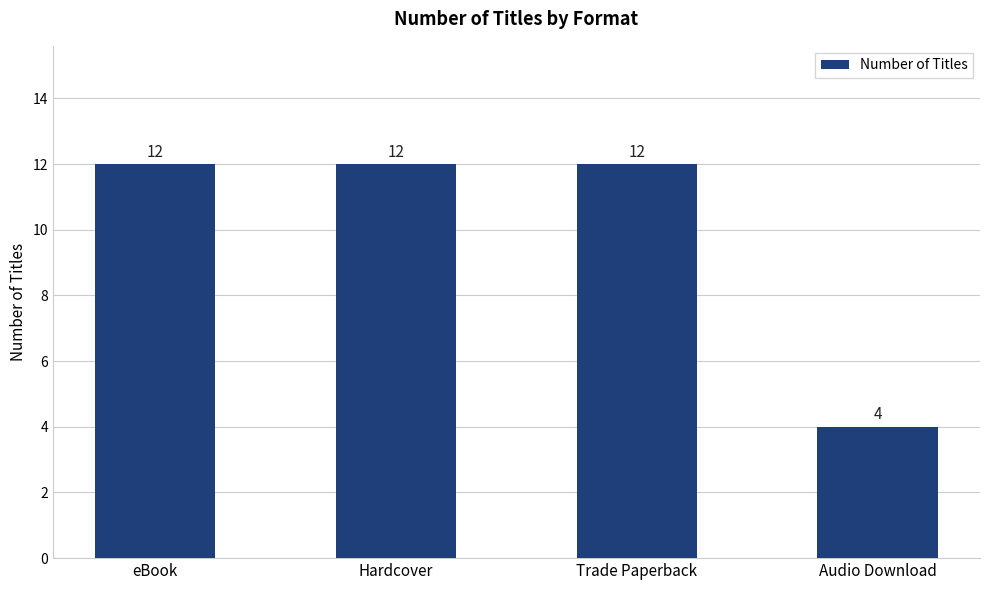

What is the smallest value displayed?

4